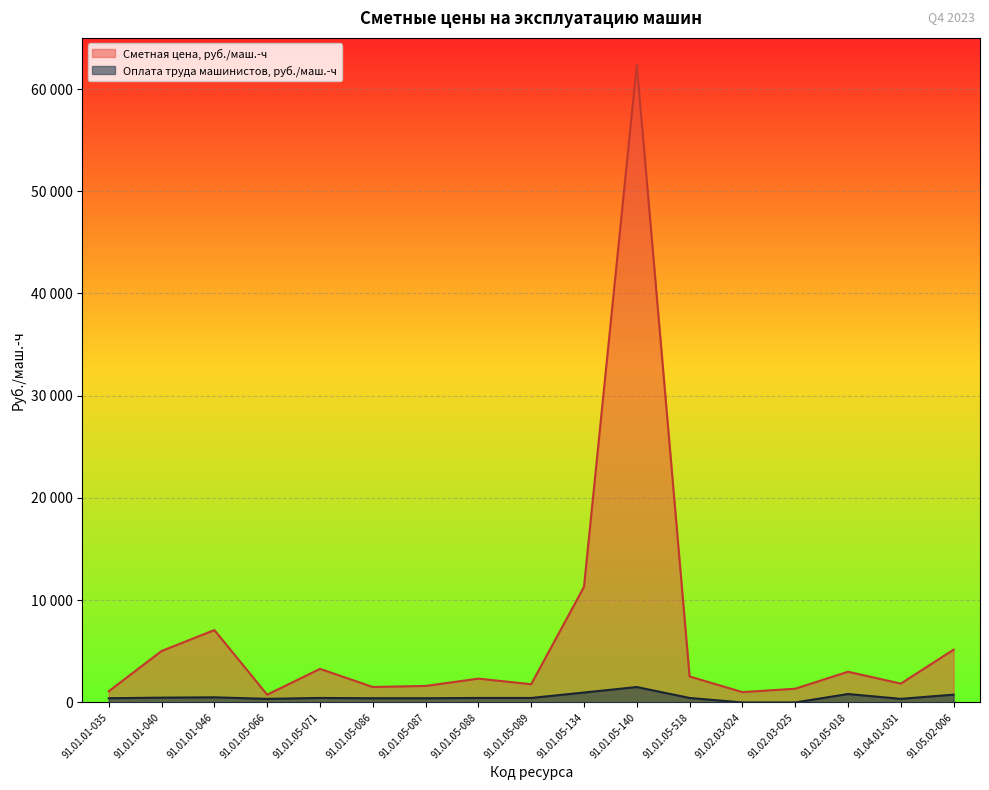

How many lines are shown in the chart?

2